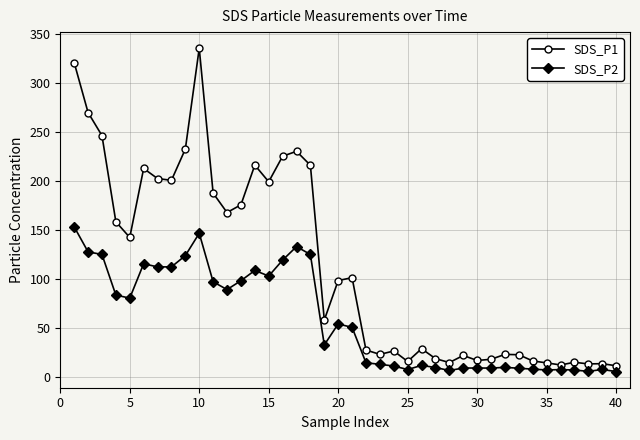

True or false: SDS_P2 and SDS_P1 intersect in this chart.

False